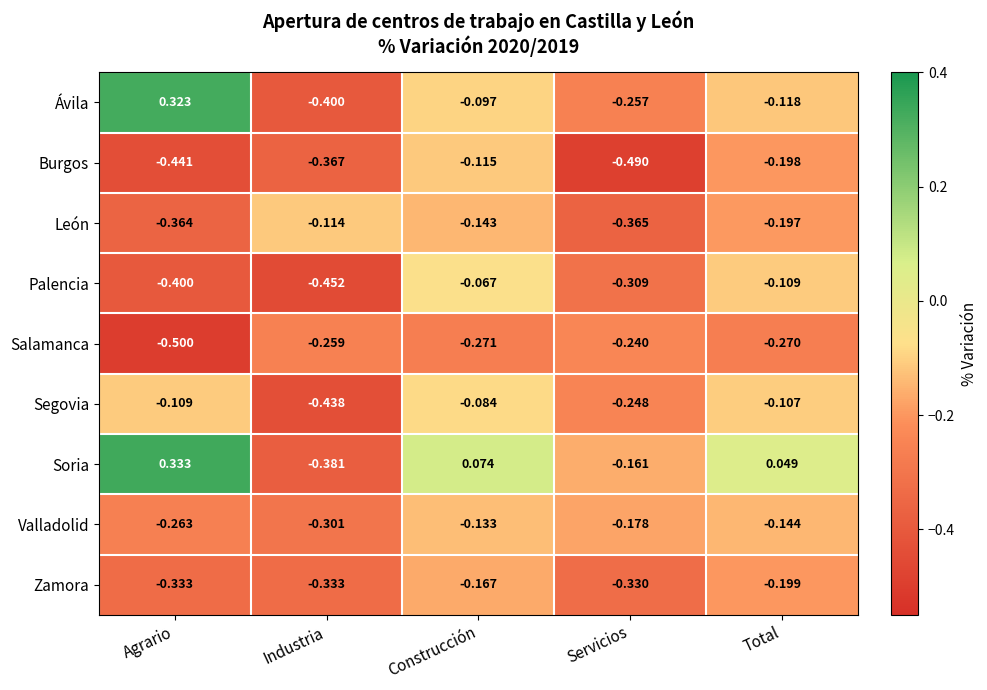

Rank the categories by Soria value from highest to lowest.

Agrario, Construcción, Total, Servicios, Industria